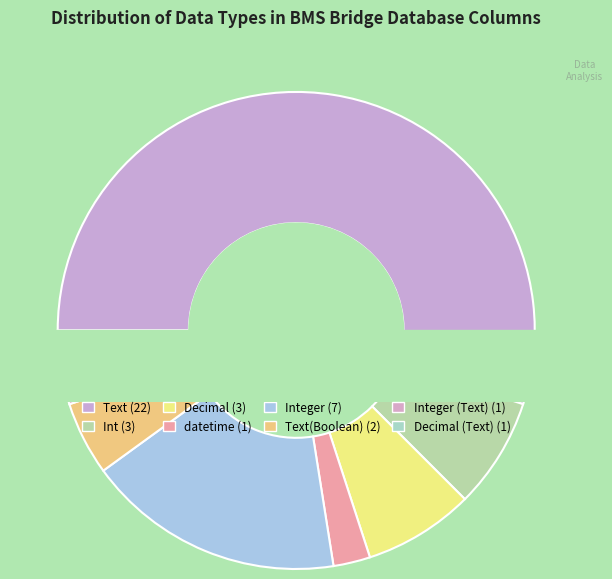

Combined, do Decimal and datetime account for over 50%?

No